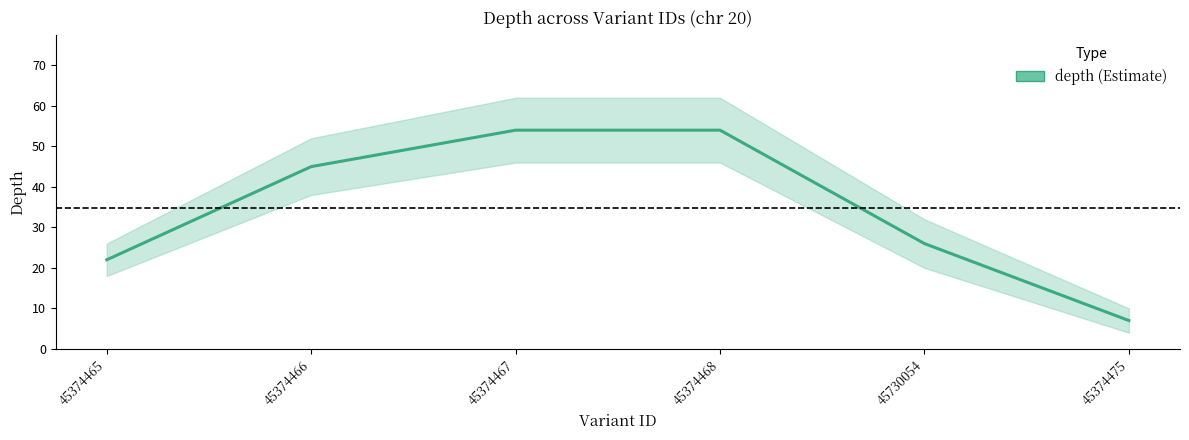

At which category does the chart reach its peak across all series?

45374467